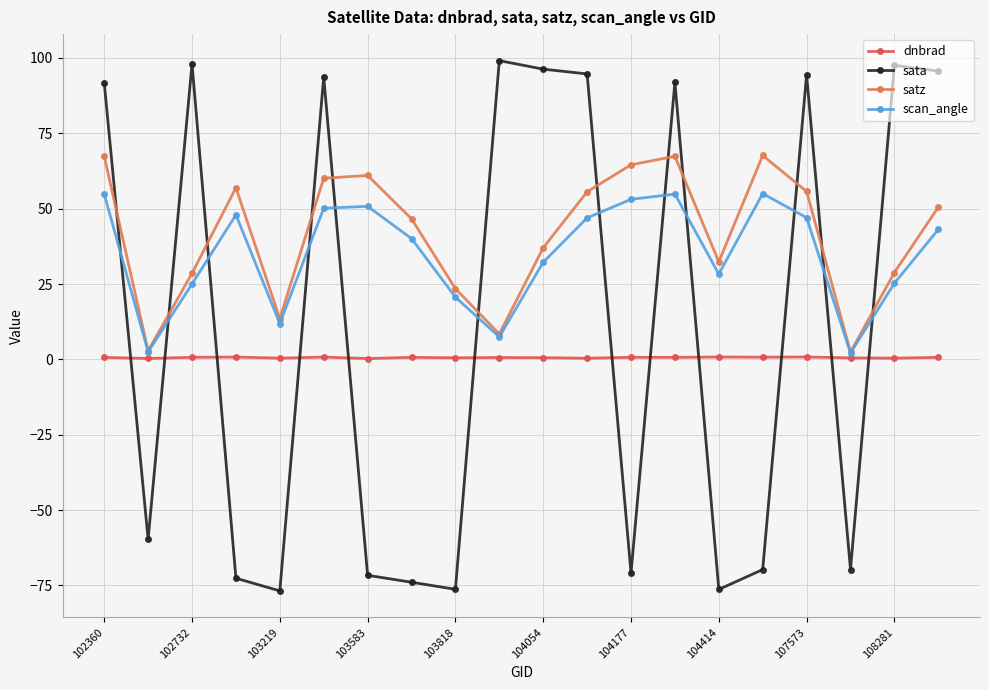

True or false: scan_angle and dnbrad cross at least once.

False